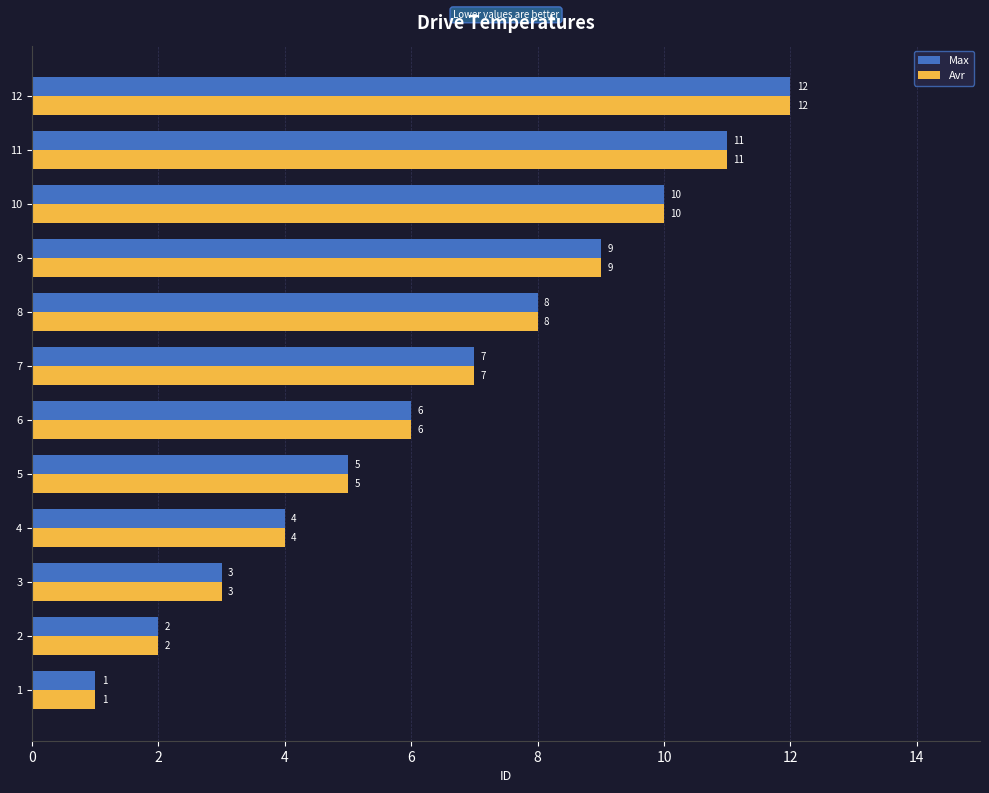

What is the lowest value of the Avr series?

1